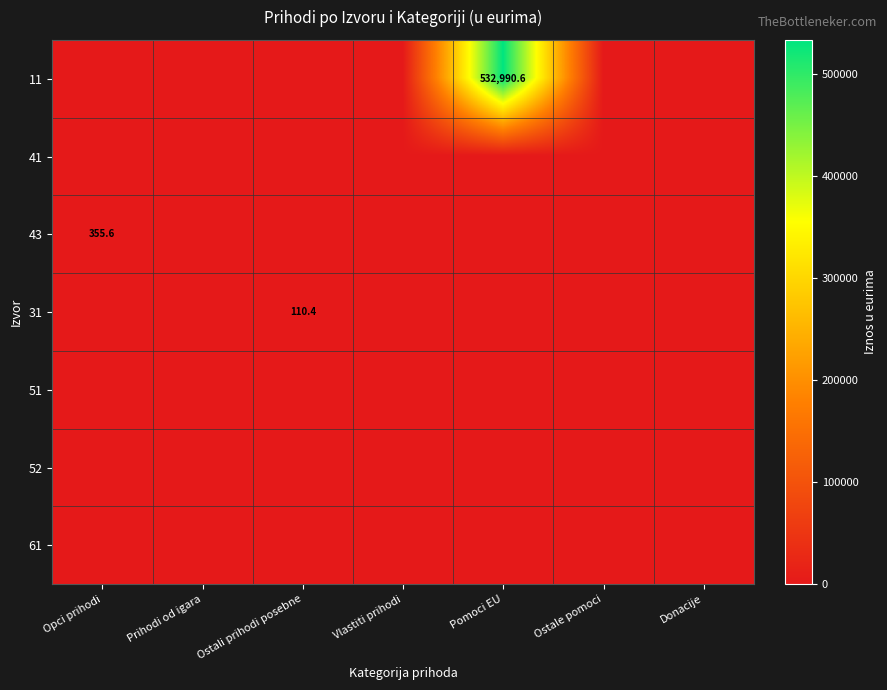

Rank the series at Vlastiti prihodi from highest to lowest value.

11, 41, 43, 31, 51, 52, 61